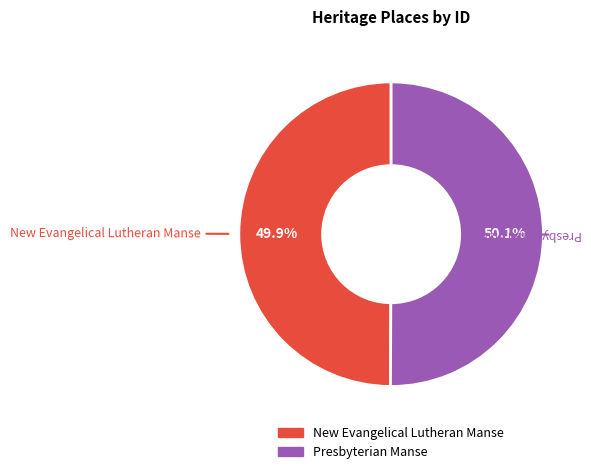

Approximately how many times larger is the value at New Evangelical Lutheran Manse compared to Presbyterian Manse?

1.0